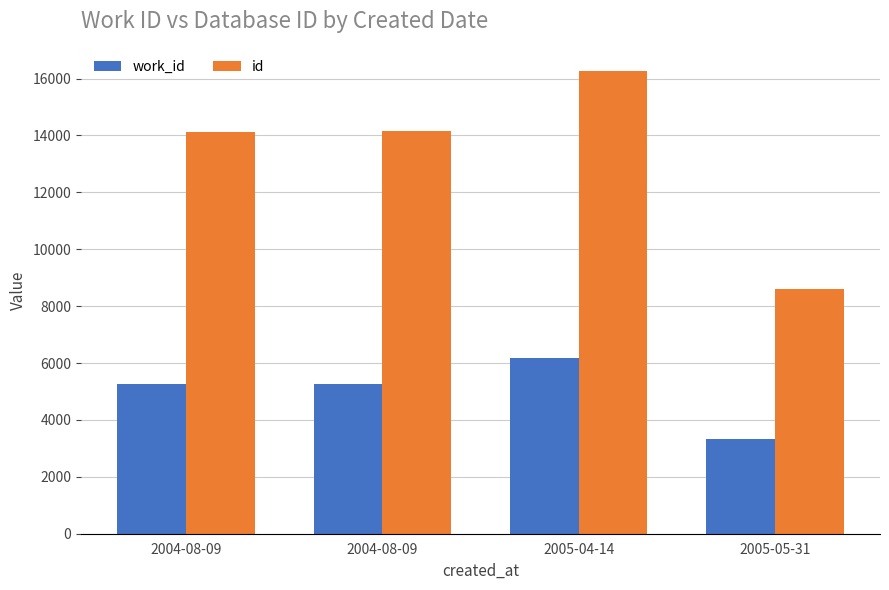

Reading left to right, extract all data points from this chart.

work_id: 5247	5248	6163	3331
id: 14133	14161	16279	8601